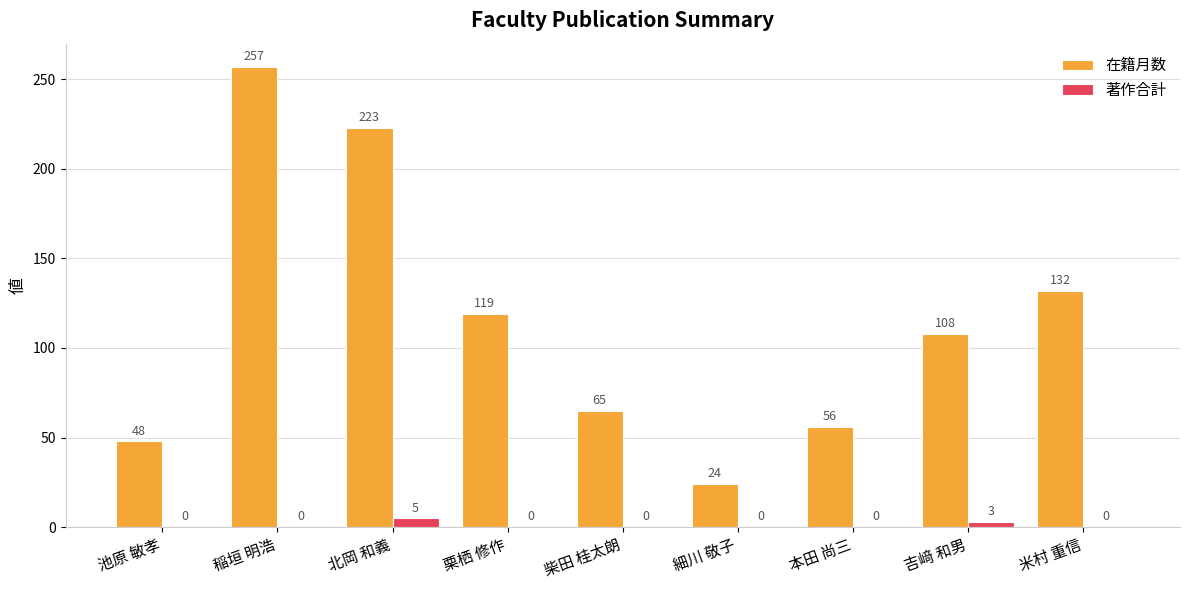

Is it true that 在籍月数 equals 257 at 稲垣 明浩?

True